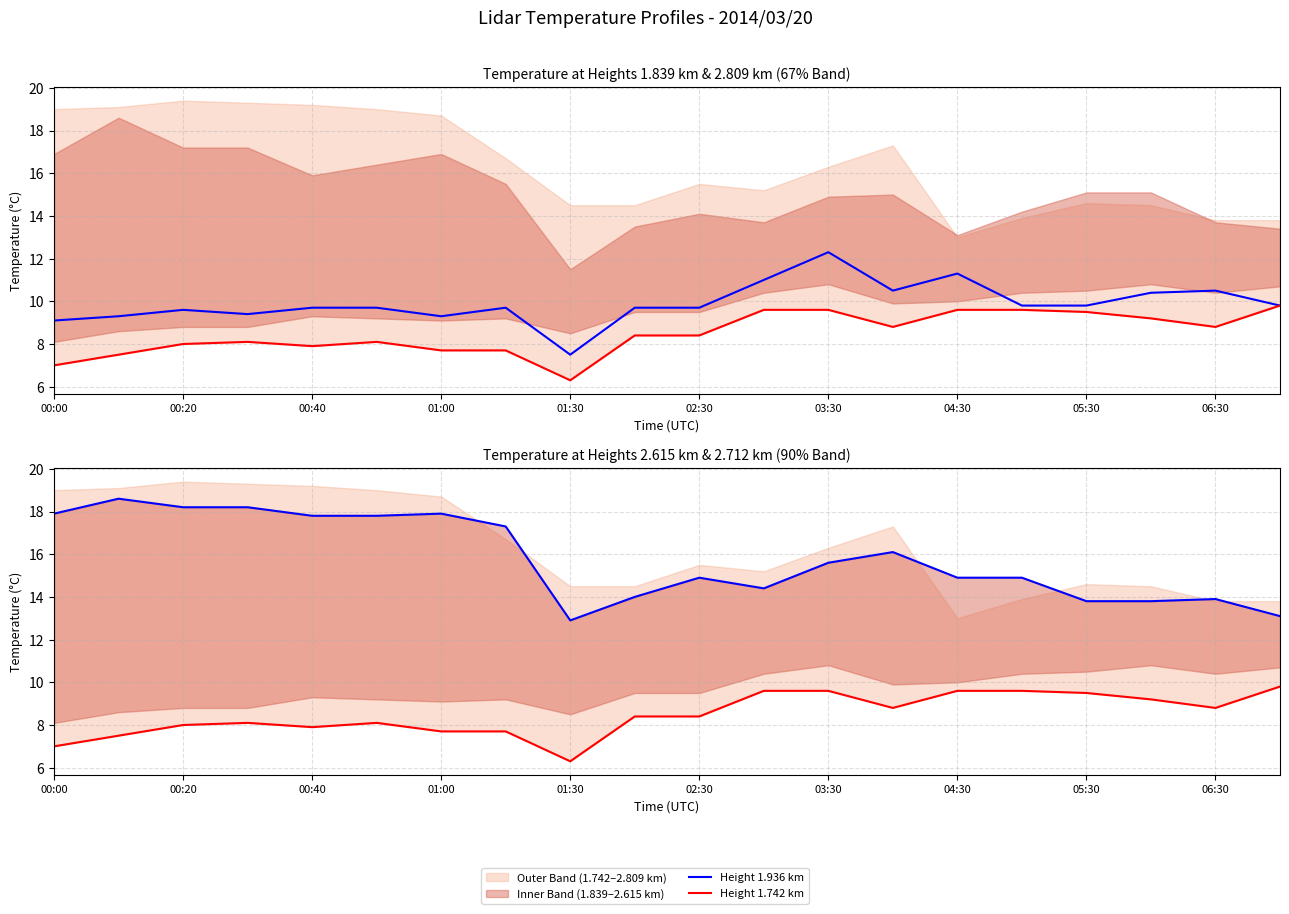

At which category does Height 2.712 km reach its first local peak?

00:20